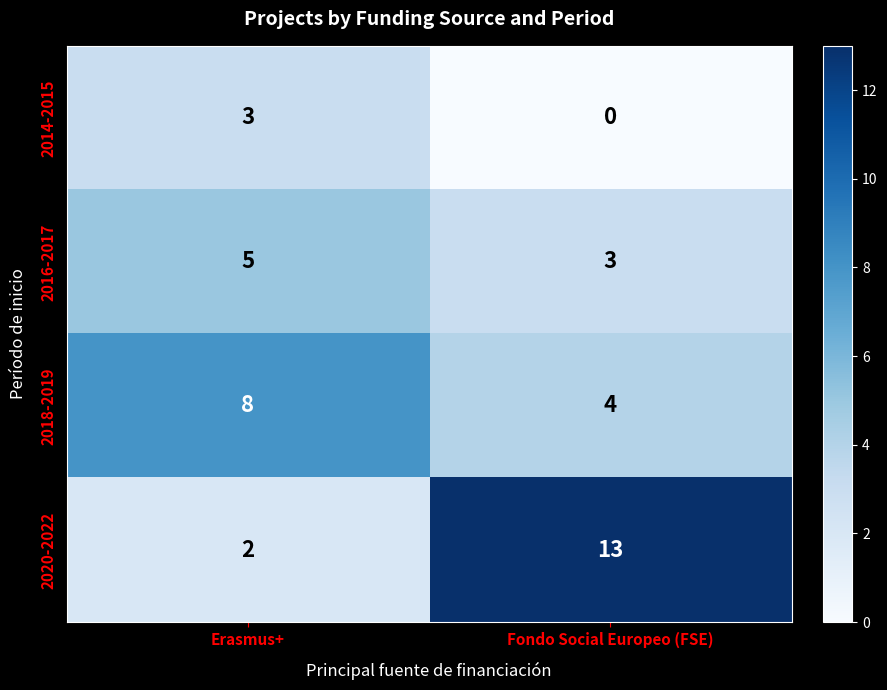

True or false: 2020-2022 has a value of 2 at Erasmus+.

True